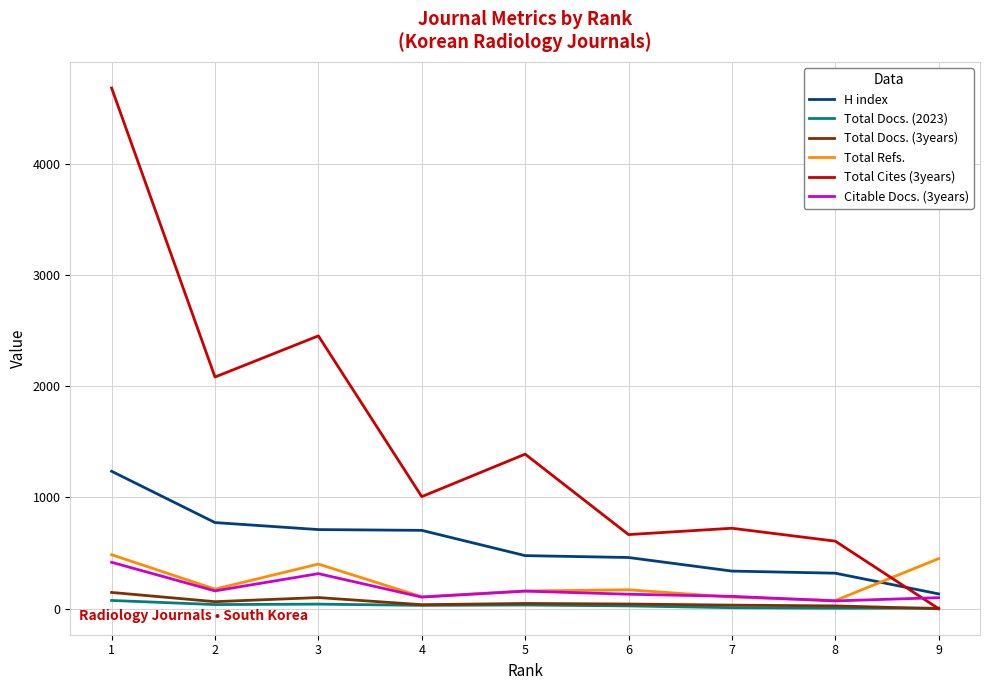

True or false: H index has a value of 813 at 5.

False